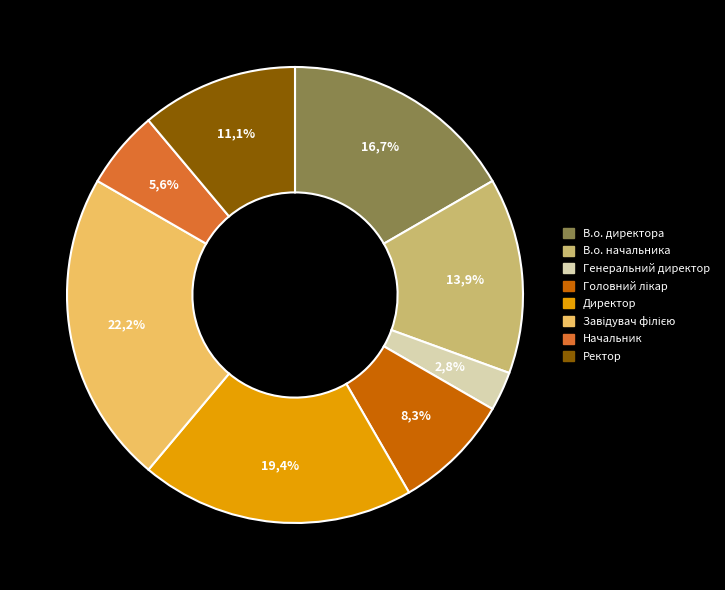

To the nearest percent, what percentage of the pie is Головний лікар?

8%